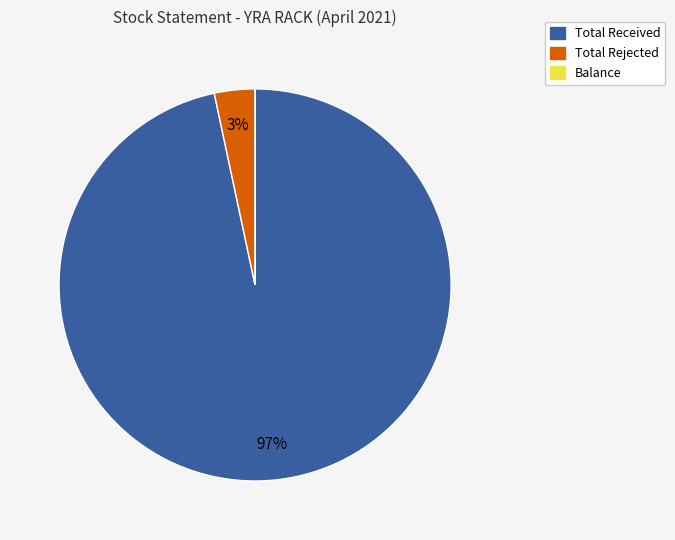

Is there a majority slice in this chart?

Yes